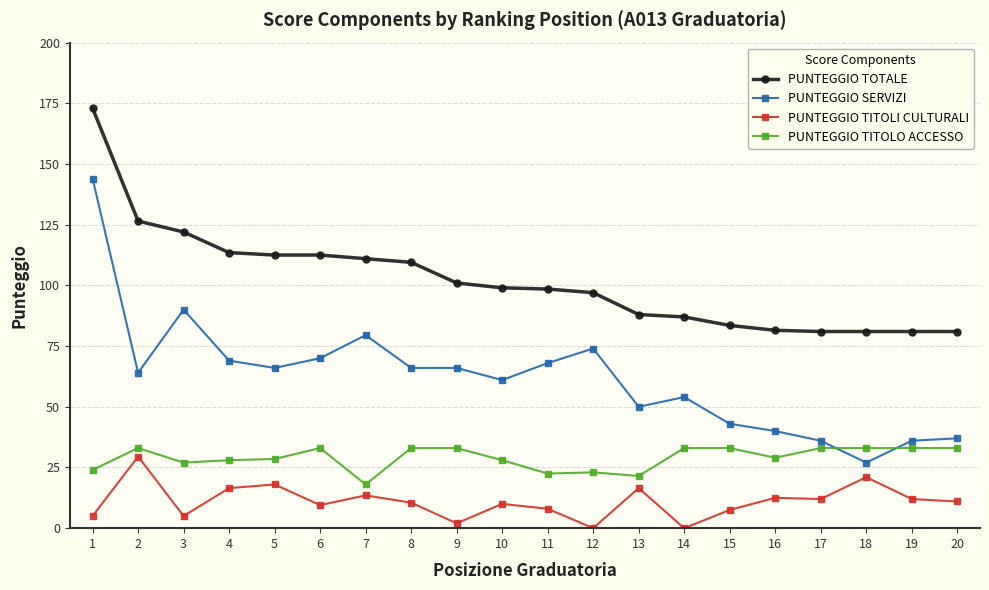

Rank the series by their maximum value, from lowest to highest.

PUNTEGGIO TITOLI CULTURALI, PUNTEGGIO TITOLO ACCESSO, PUNTEGGIO SERVIZI, PUNTEGGIO TOTALE